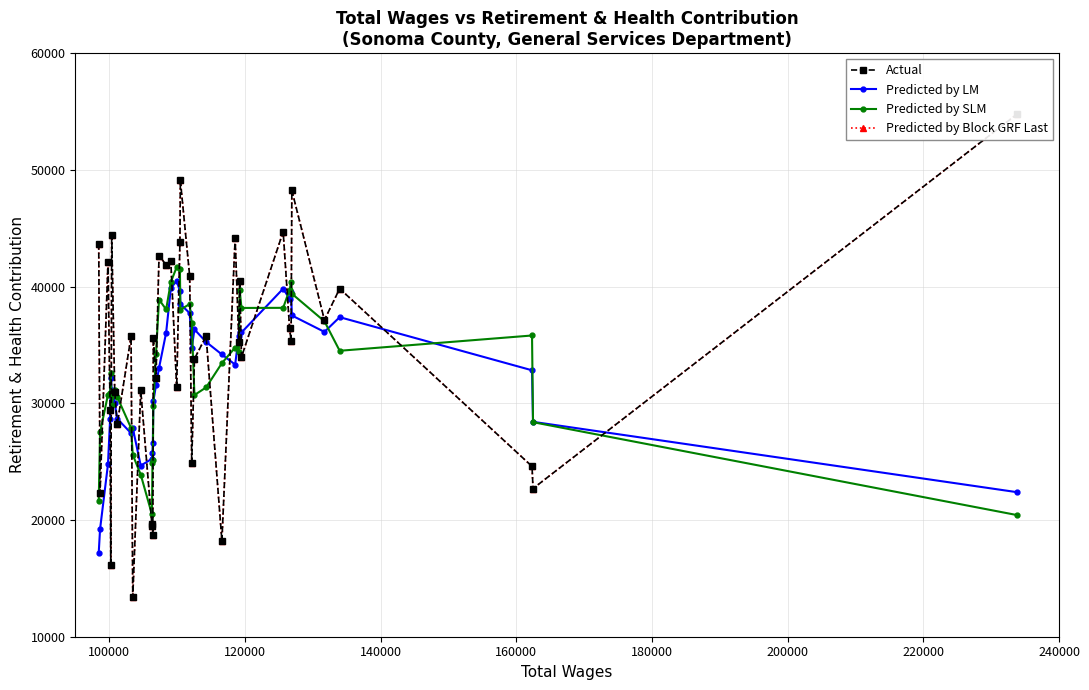

What is the minimum value for Predicted by LM?

17189.5